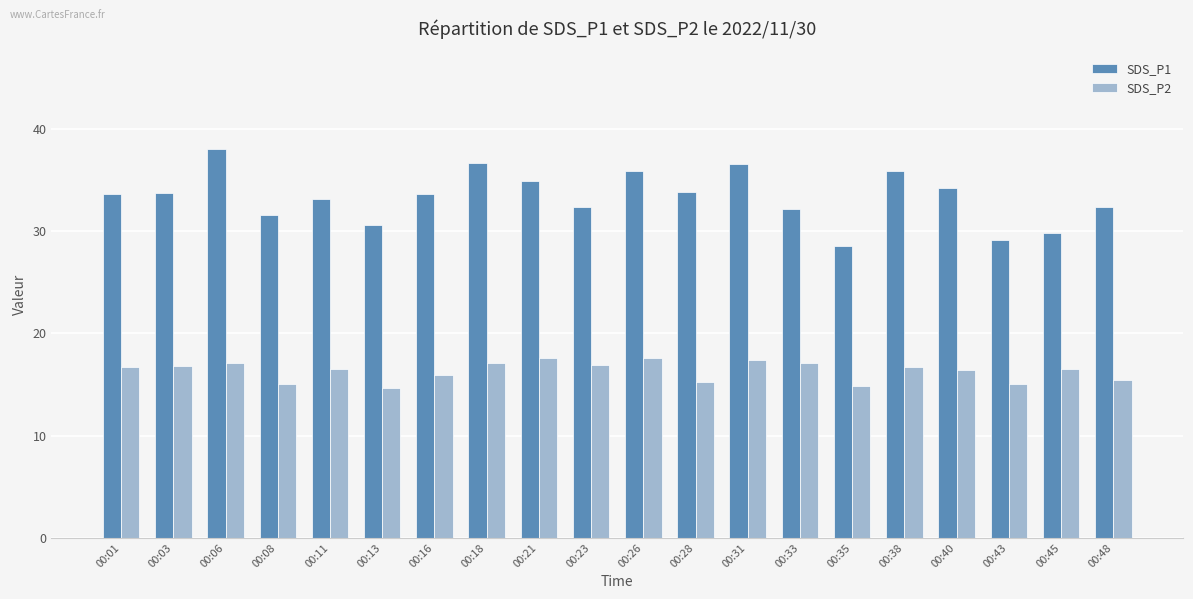

How many bars are there in each group?

2